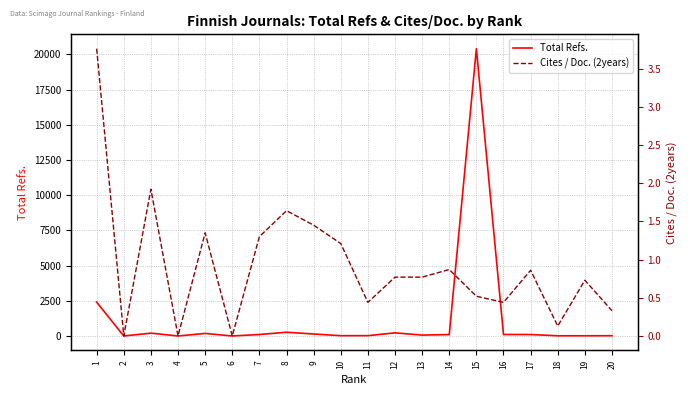

What is the average value of the Cites / Doc. (2years) series?

0.9